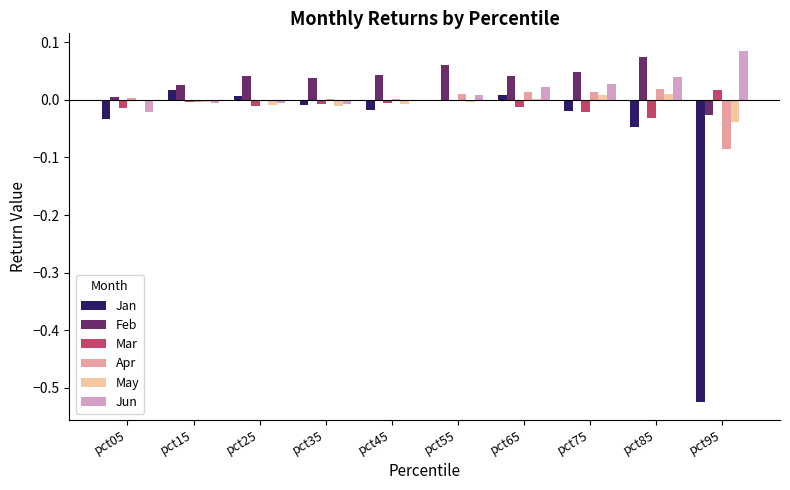

At which label does Feb reach its peak?

pct85